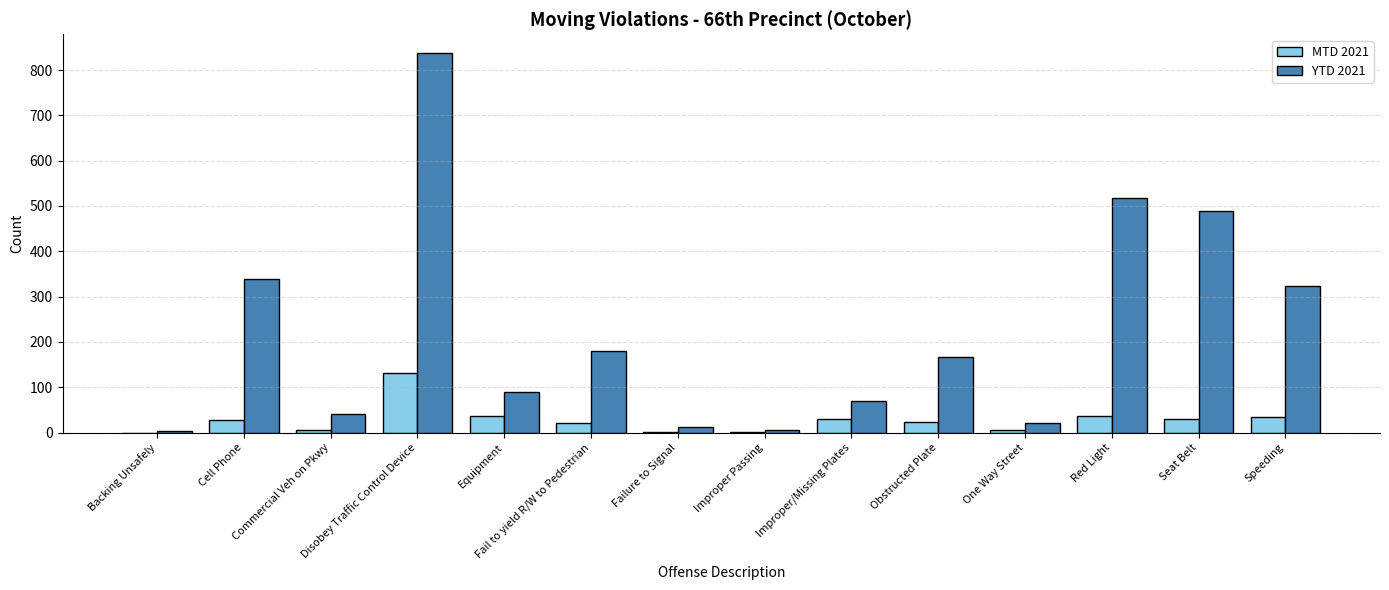

What are all the series names shown in the legend?

MTD 2021, YTD 2021